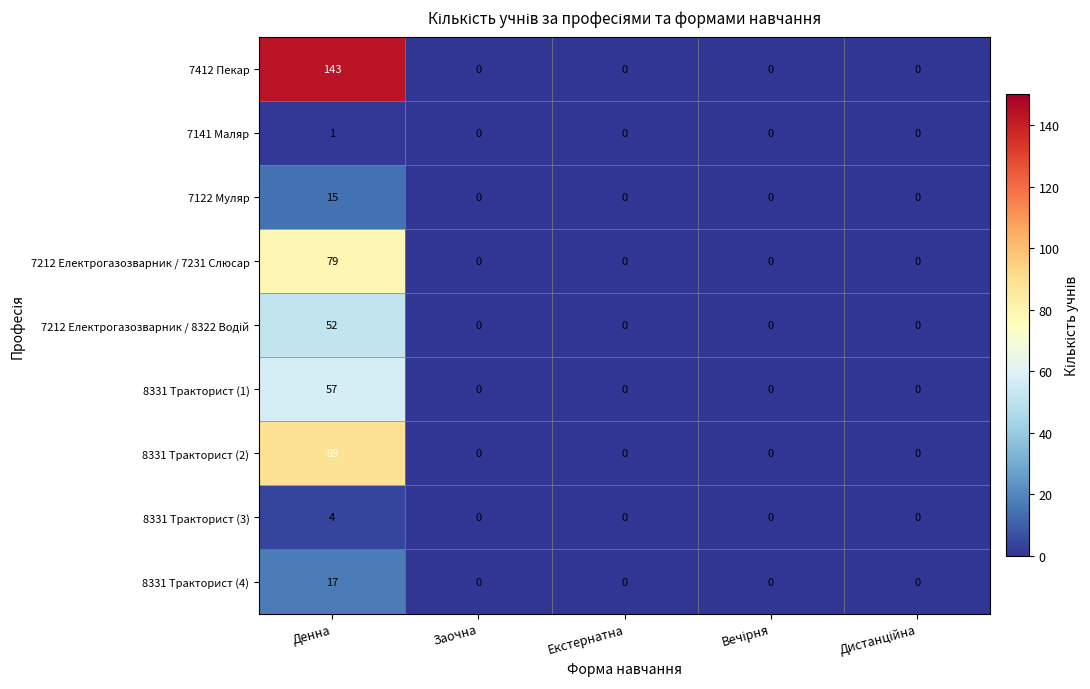

At which category is the sum across all series the highest?

Денна